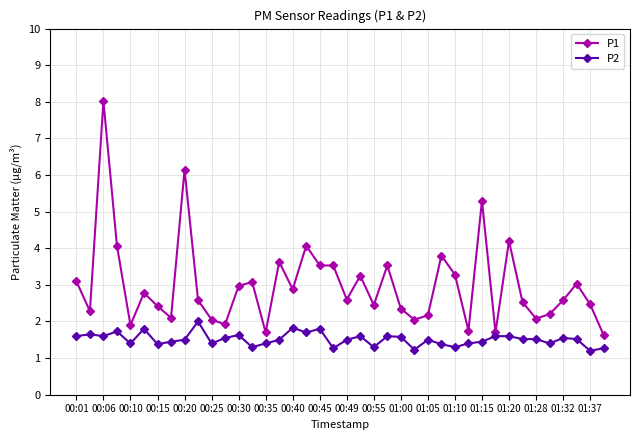

True or false: P2 and P1 intersect in this chart.

False